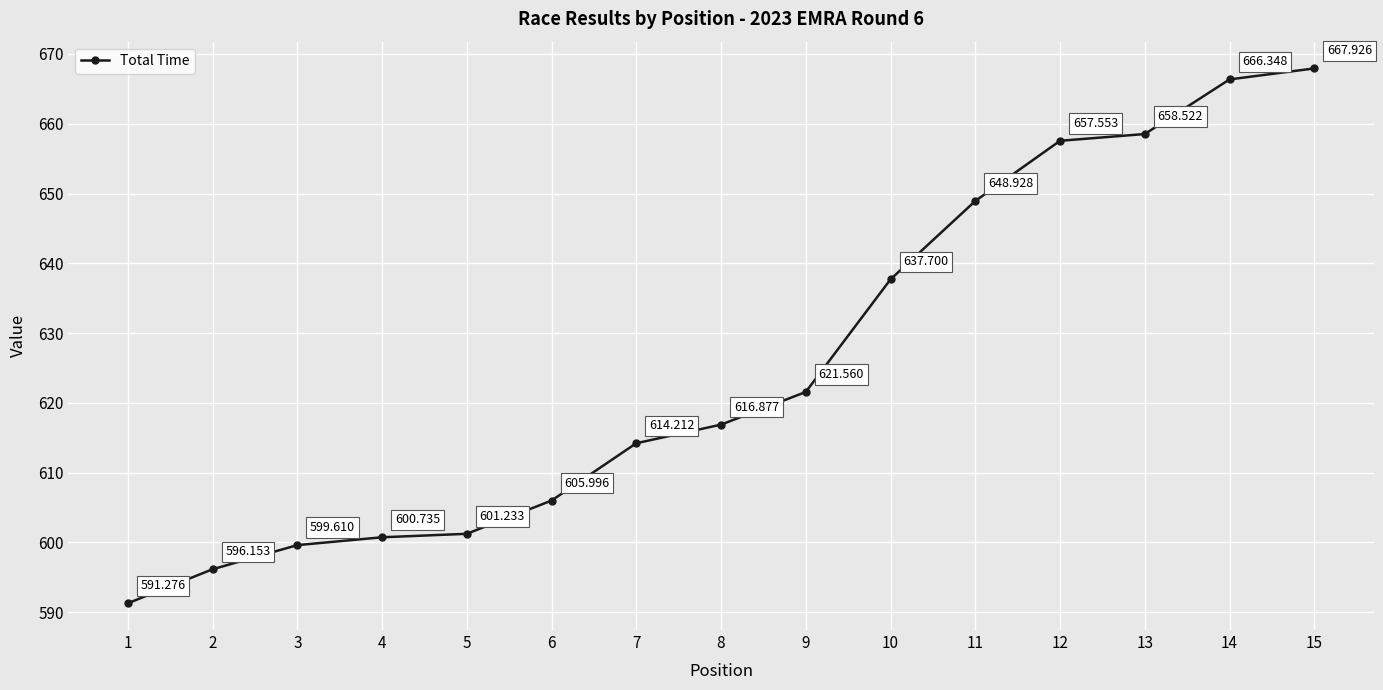

What is the smallest value displayed?

591.3